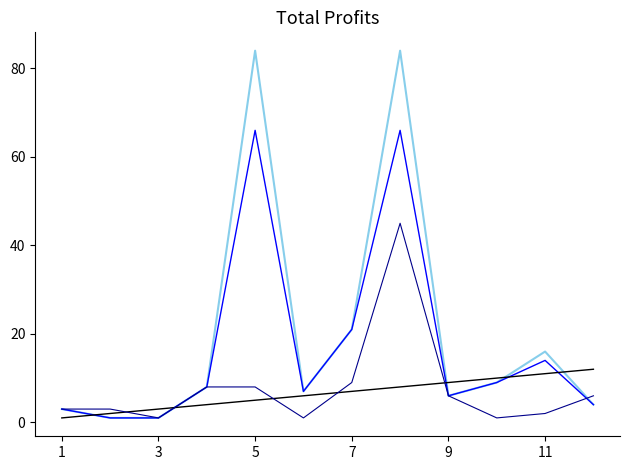

What is the greatest value displayed?

84